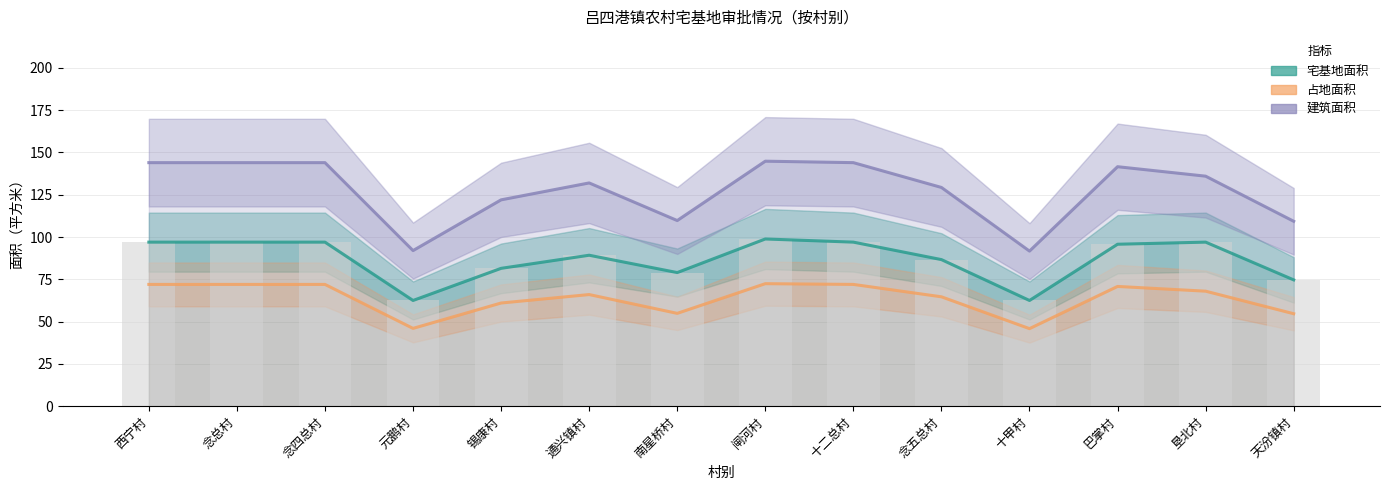

How many values in the 占地面积 series exceed 68?

6